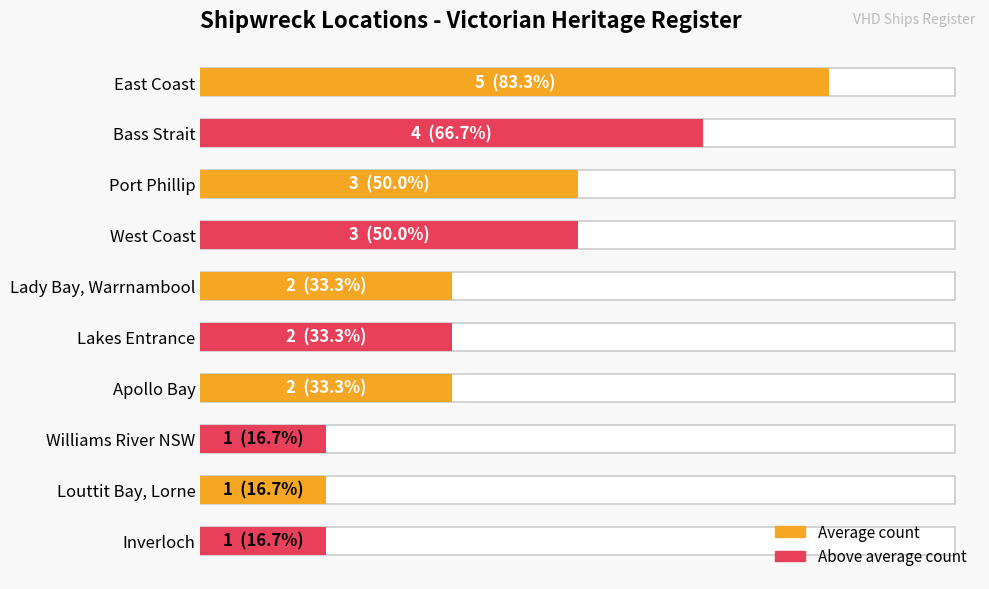

Reading right to left, list all the values displayed in this chart.

1	1	1	2	2	2	3	3	4	5